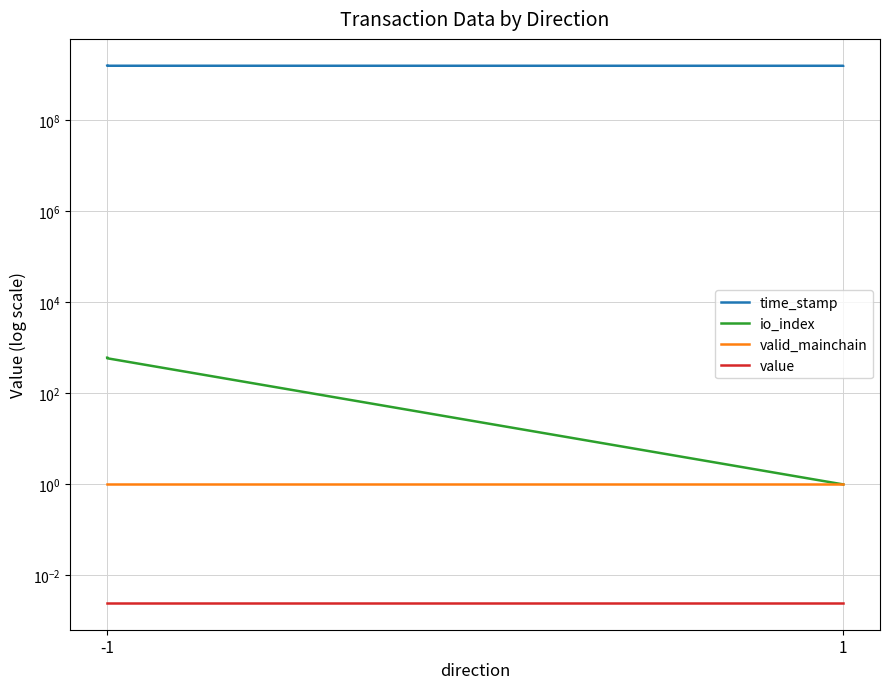

True or false: value and io_index cross at least once.

False